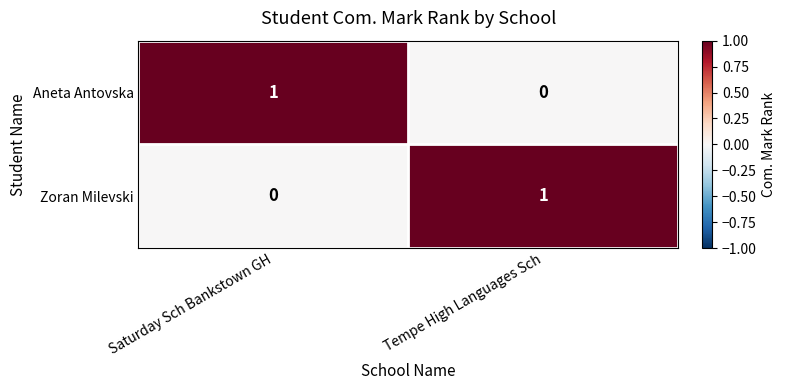

At which label does Zoran Milevski reach its minimum?

Saturday Sch Bankstown GH